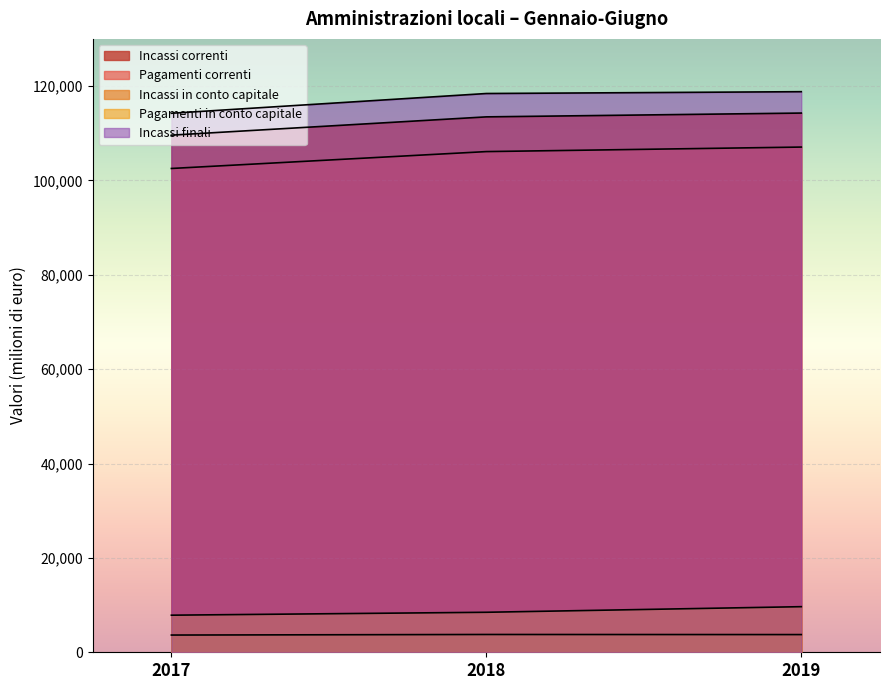

Which label corresponds to the largest value in the chart?

2019